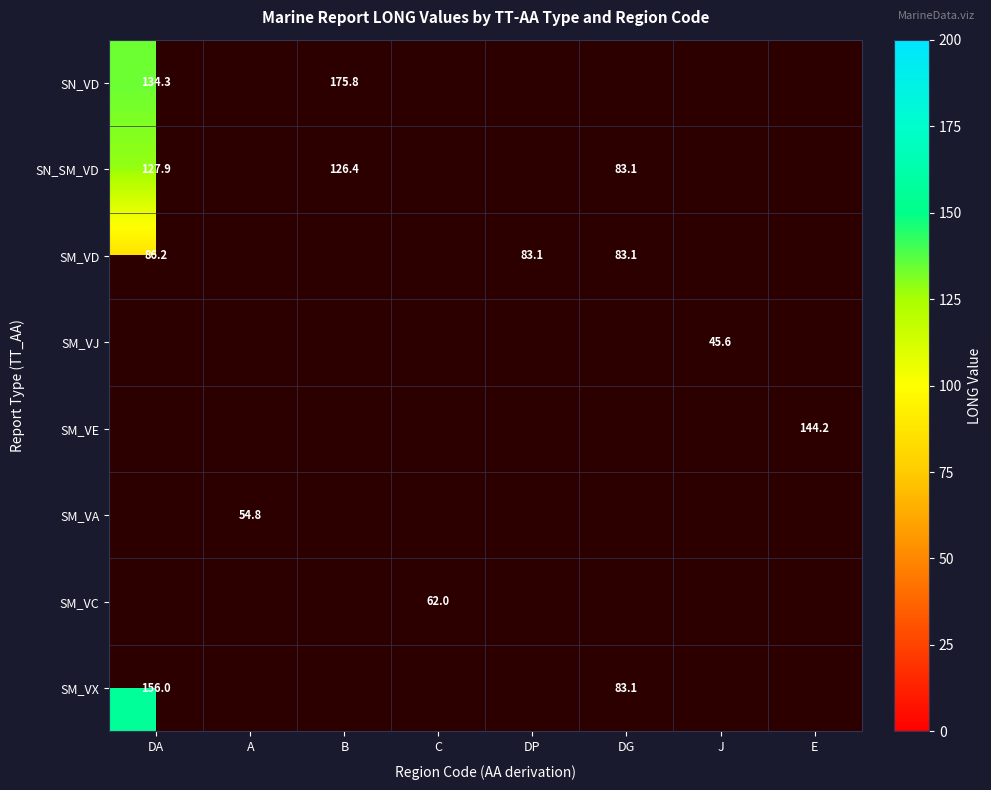

Which category has the lowest value in the SN_VD series?

DA